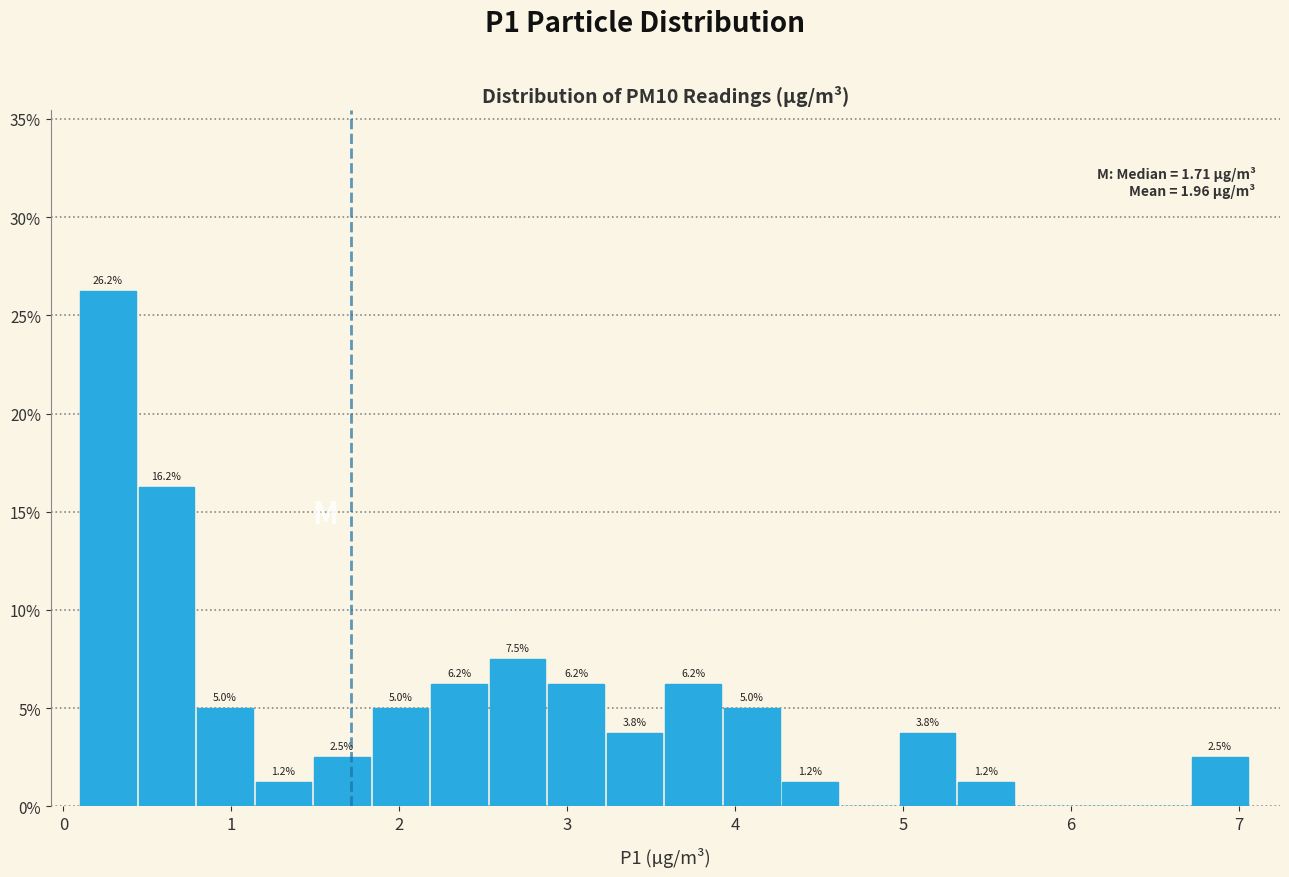

Around what value on the x-axis is the tallest bar? Give the approximate position of its centre, as read against the axis.

0.3